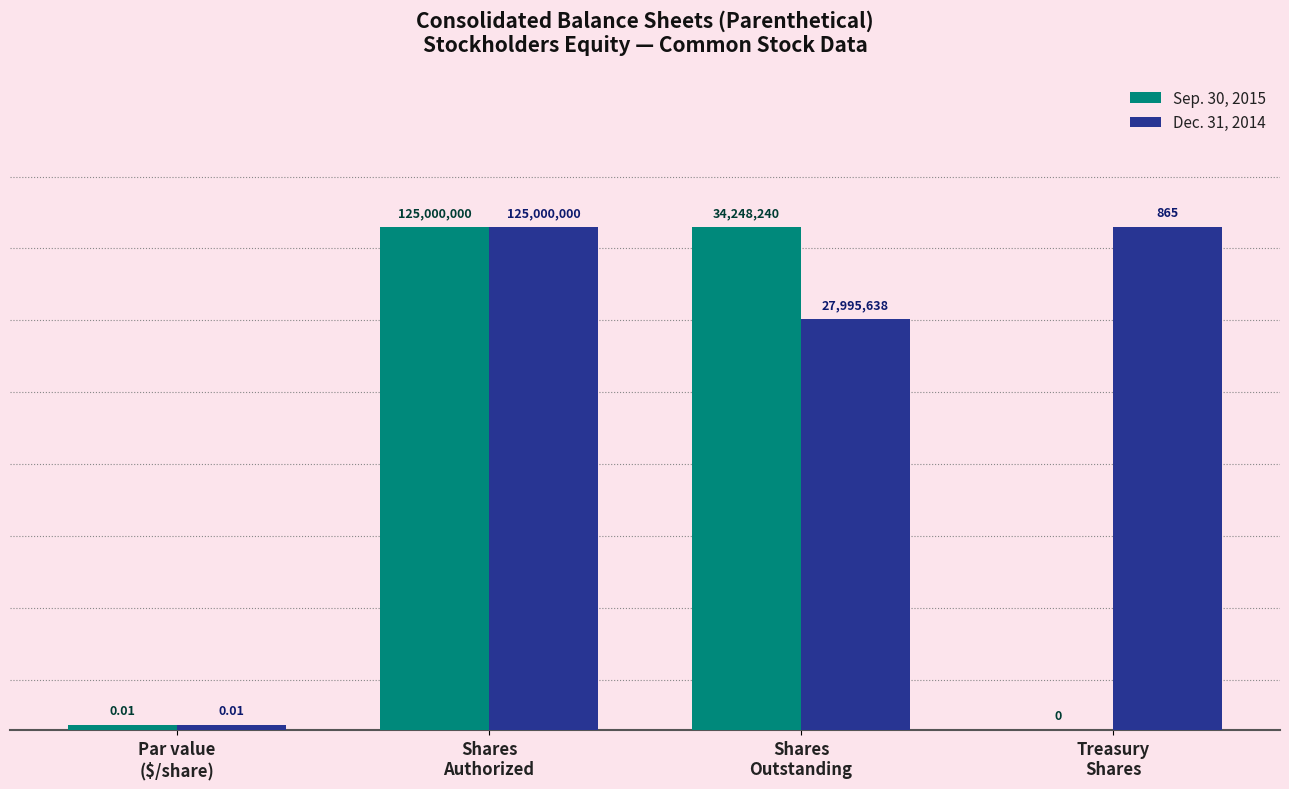

True or false: Dec. 31, 2014 has a value of 144.7 at Shares
Authorized.

False